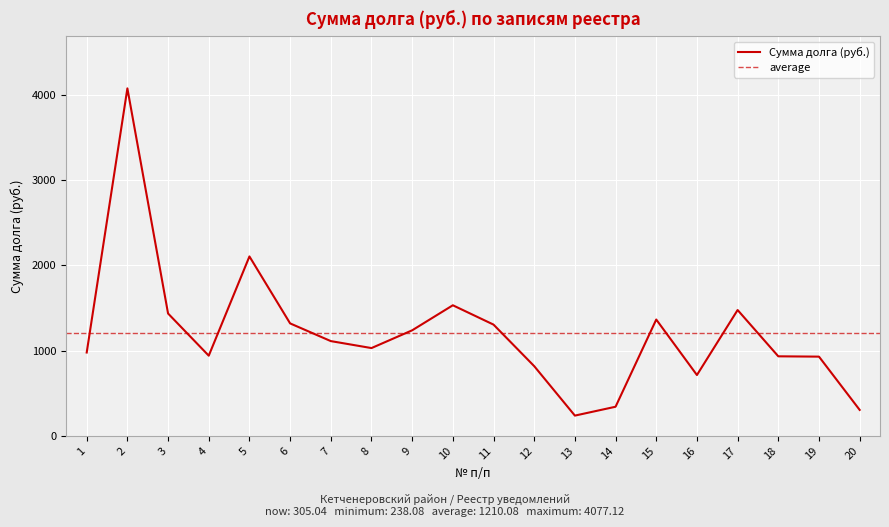

What is the change in value from 2 to 14?

-3734.9